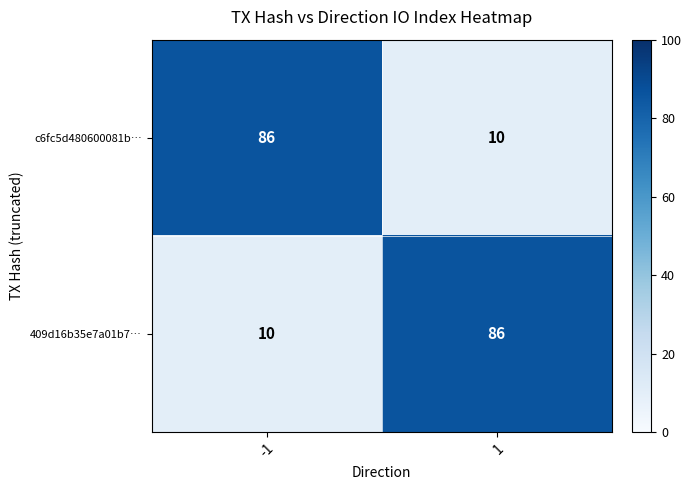

What is the sum of all 409d16b35e7a01b7… values?

96